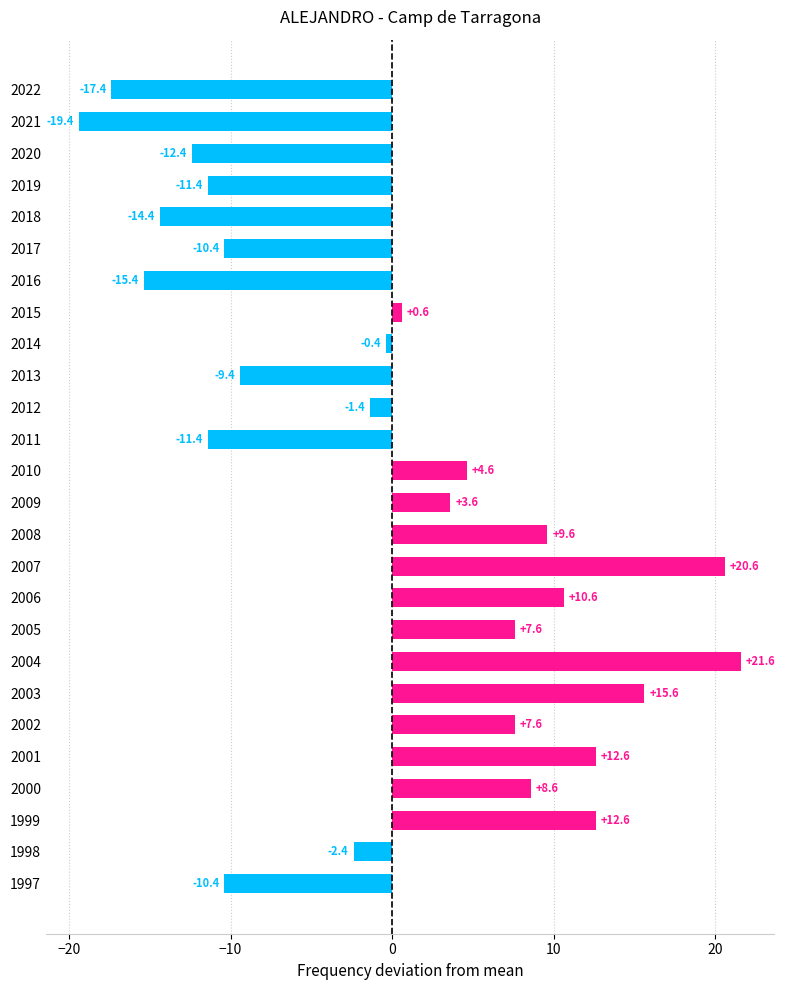

What is the difference between the values at 2014 and 2001?

13.0